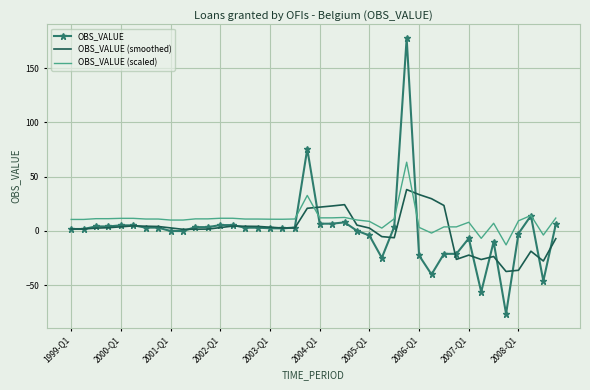

Rank the series by their maximum value, from lowest to highest.

OBS_VALUE (smoothed), OBS_VALUE (scaled), OBS_VALUE